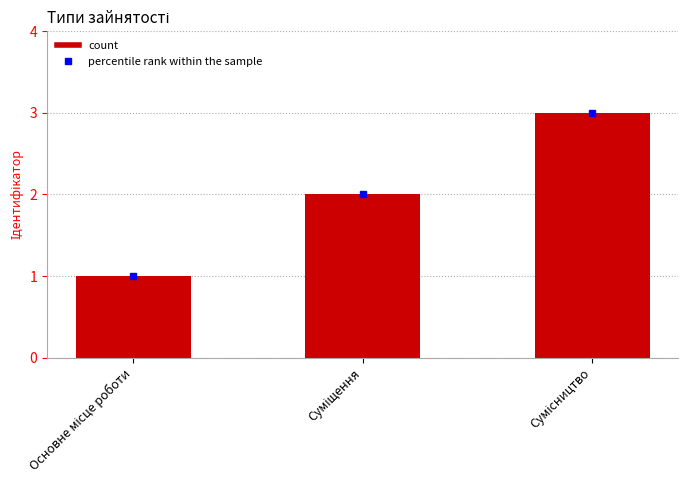

What is the greatest value displayed?

3